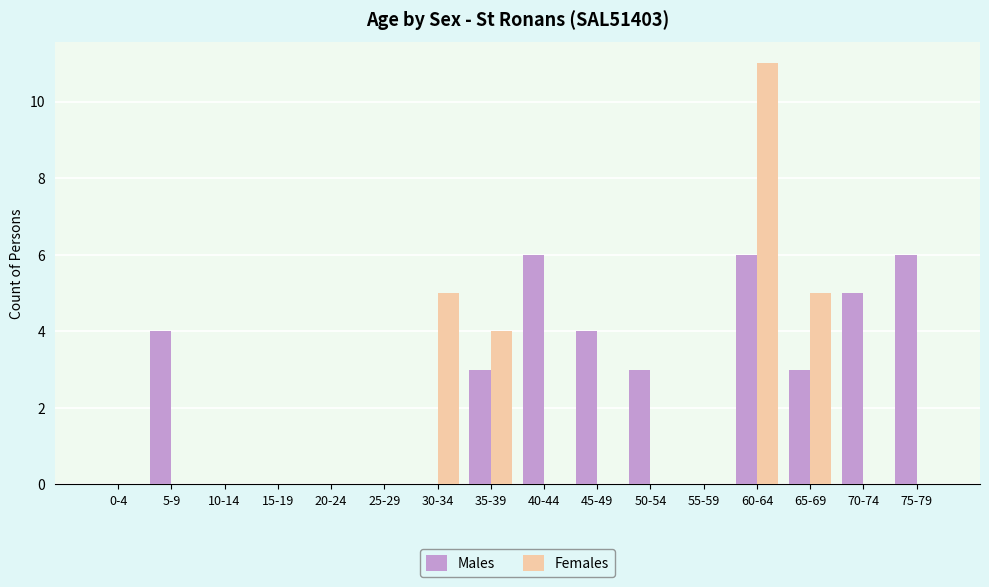

What is the sum of the Males values at 0-4 and 70-74?

5